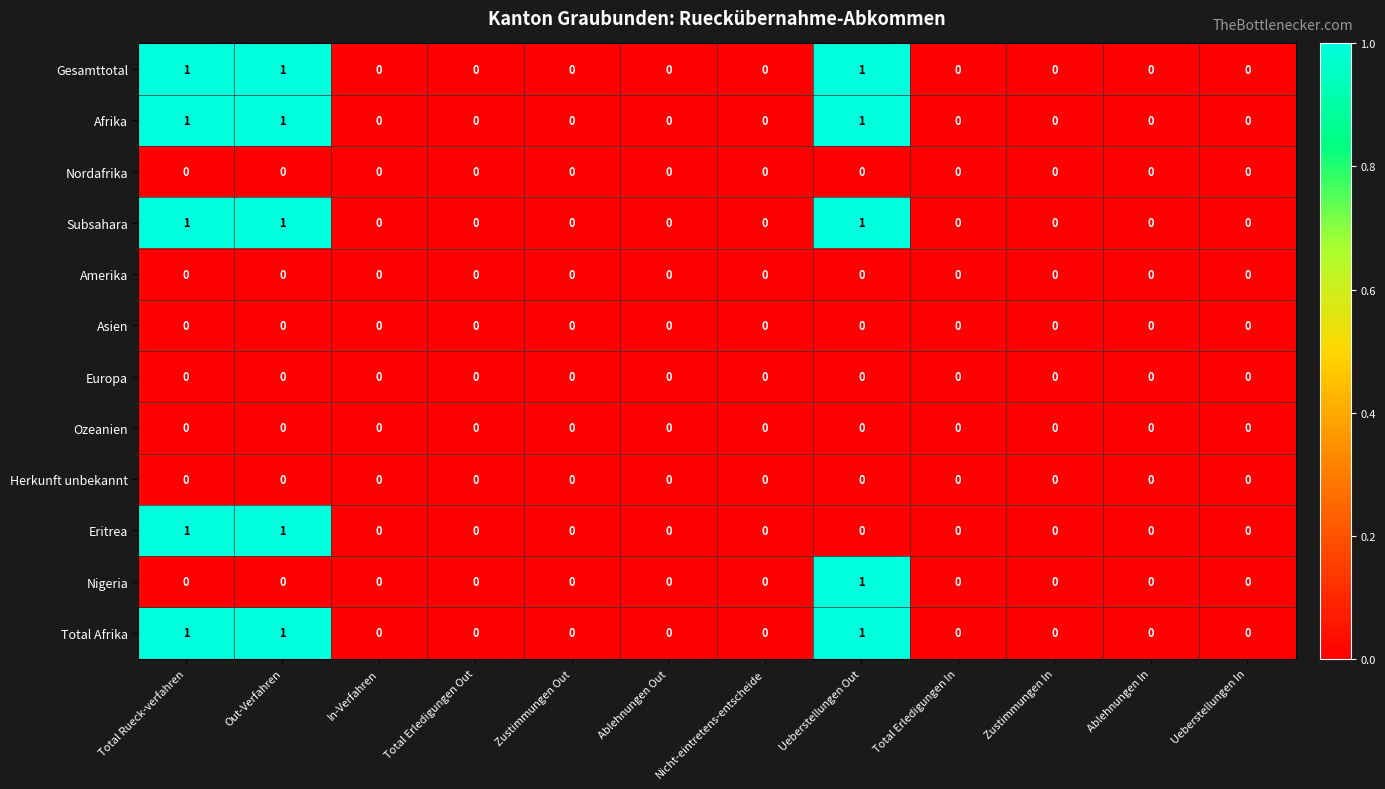

What is the greatest value displayed?

1